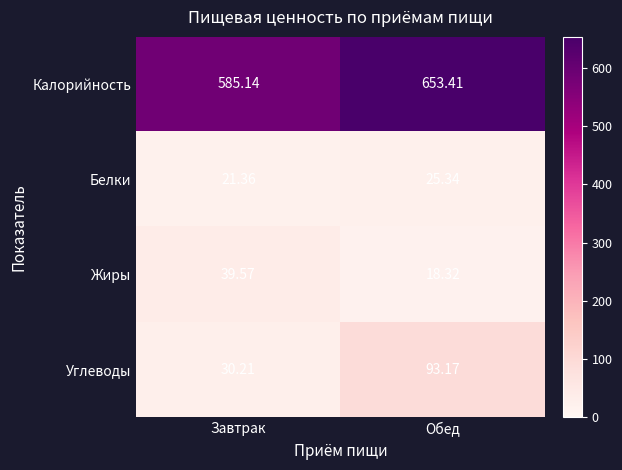

What is the smallest value displayed?

18.3